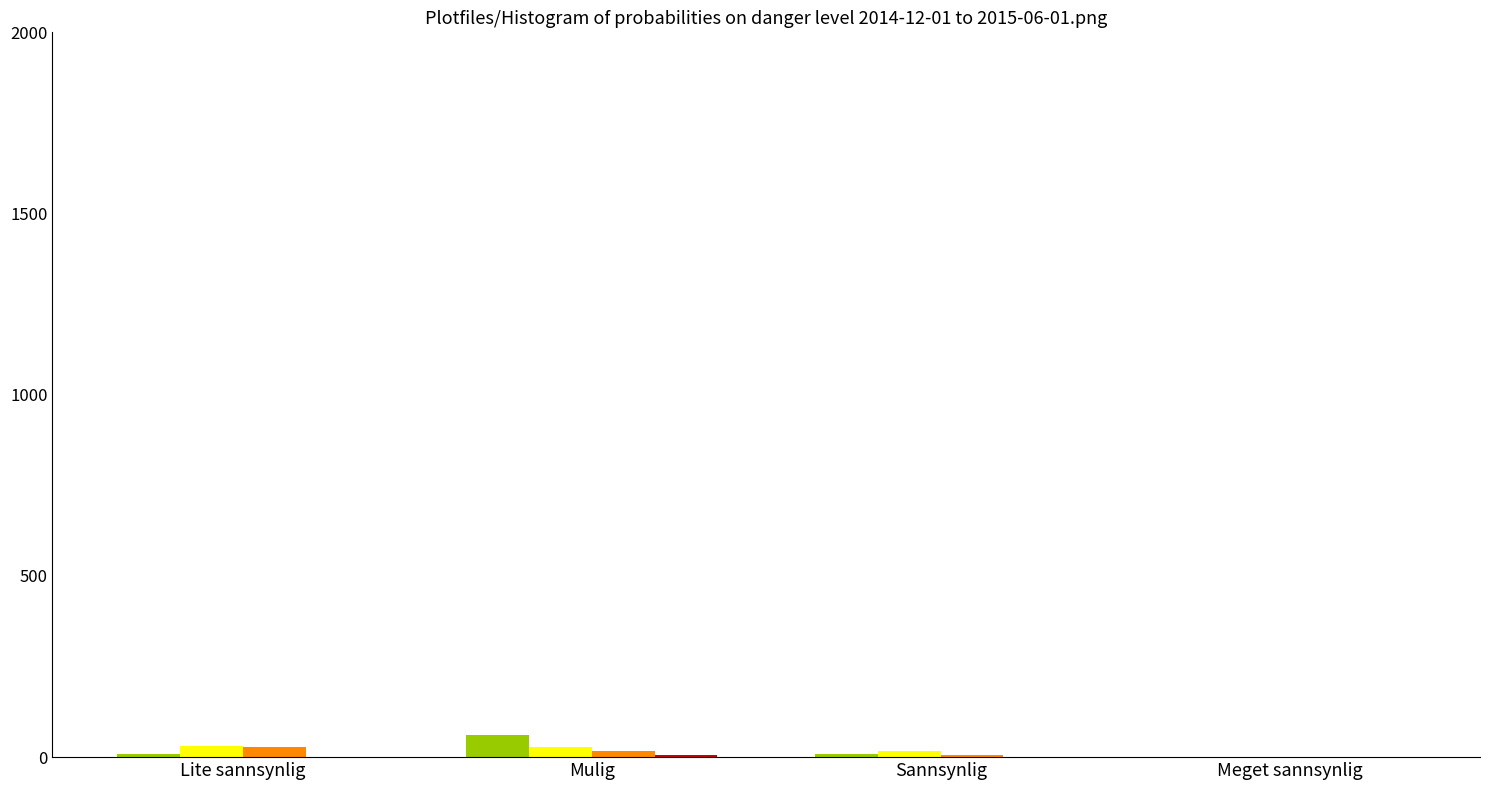

What is the maximum value shown in the chart?

62